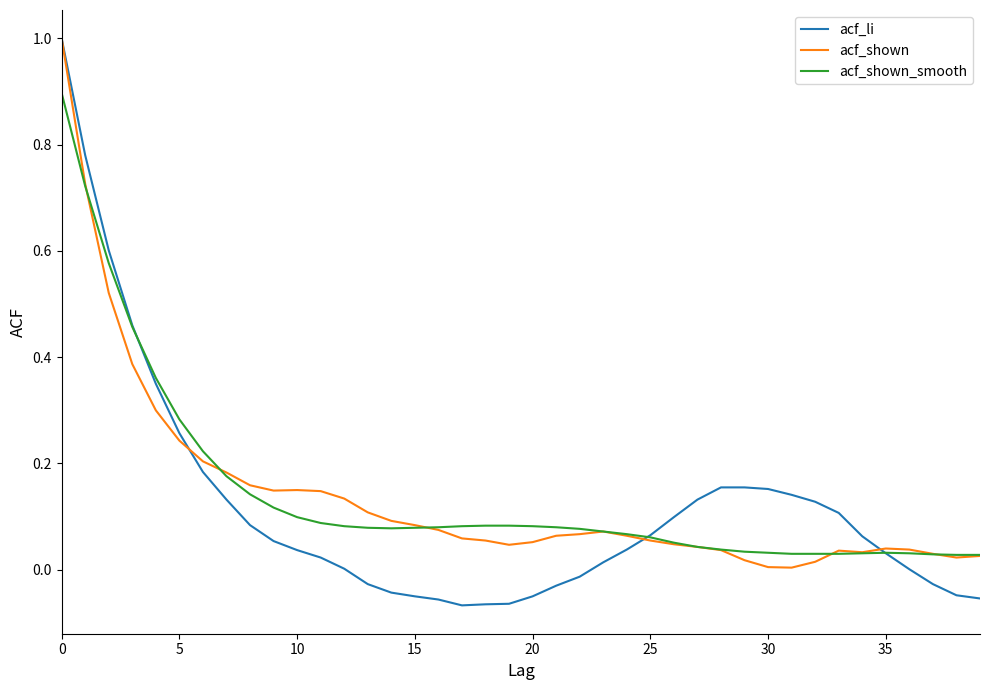

Which series has the widest spread of values?

acf_li